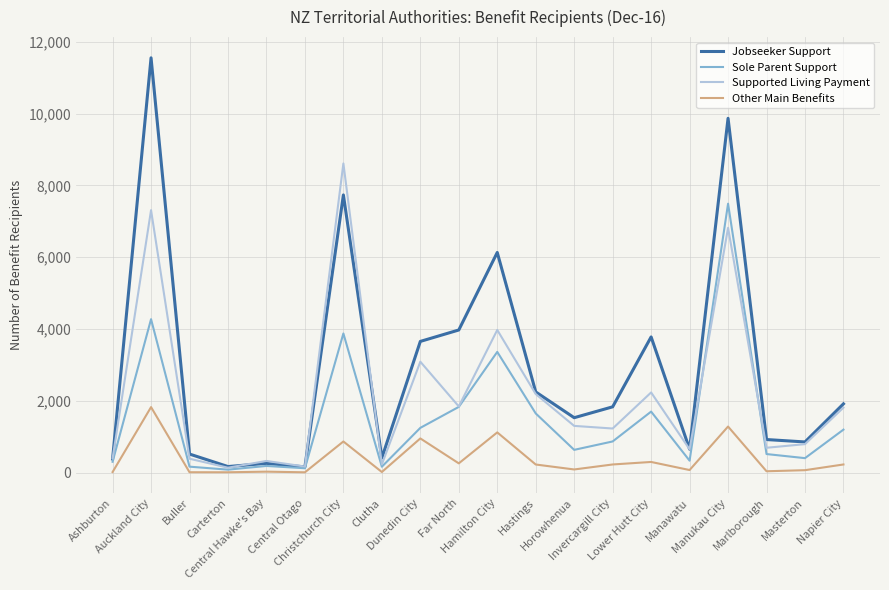

Where is Supported Living Payment nearest to the value 4375?

Hamilton City